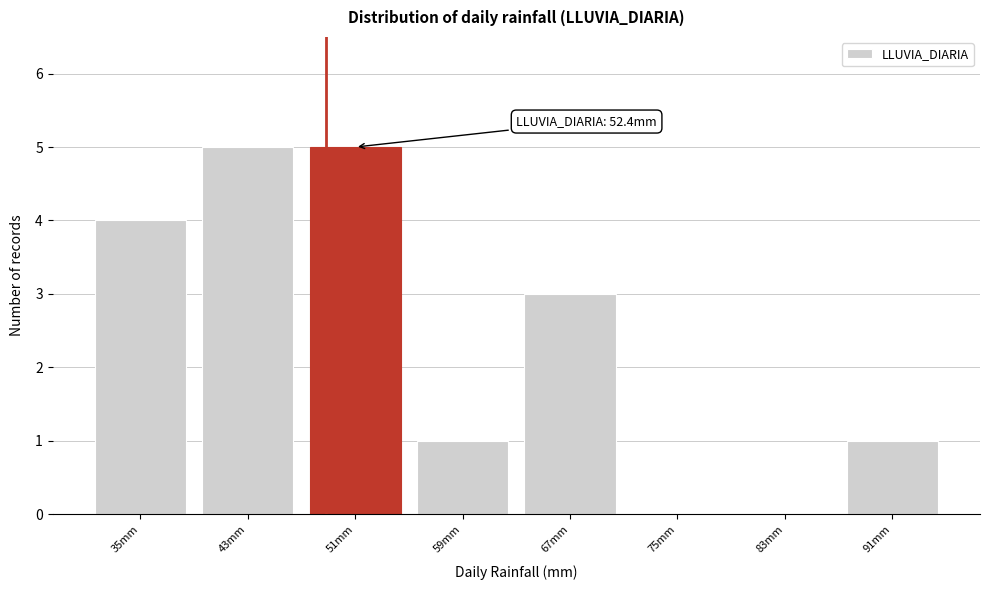

Which has a higher value, 83mm or 67mm?

67mm